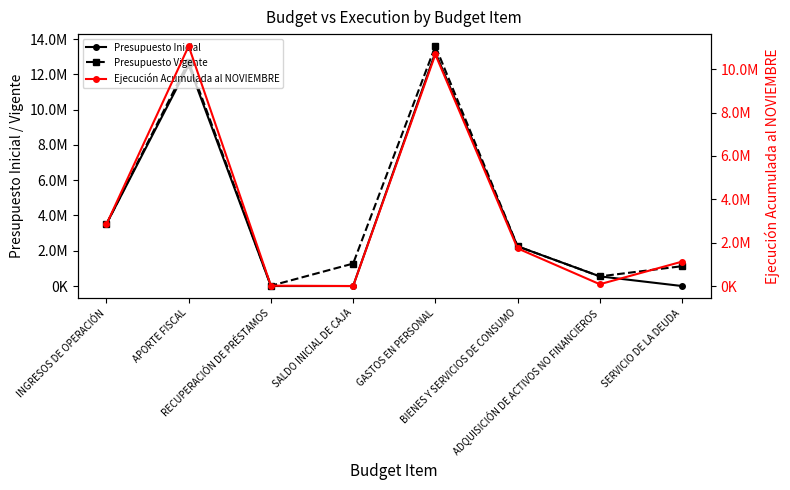

Count the number of data series in this chart.

3